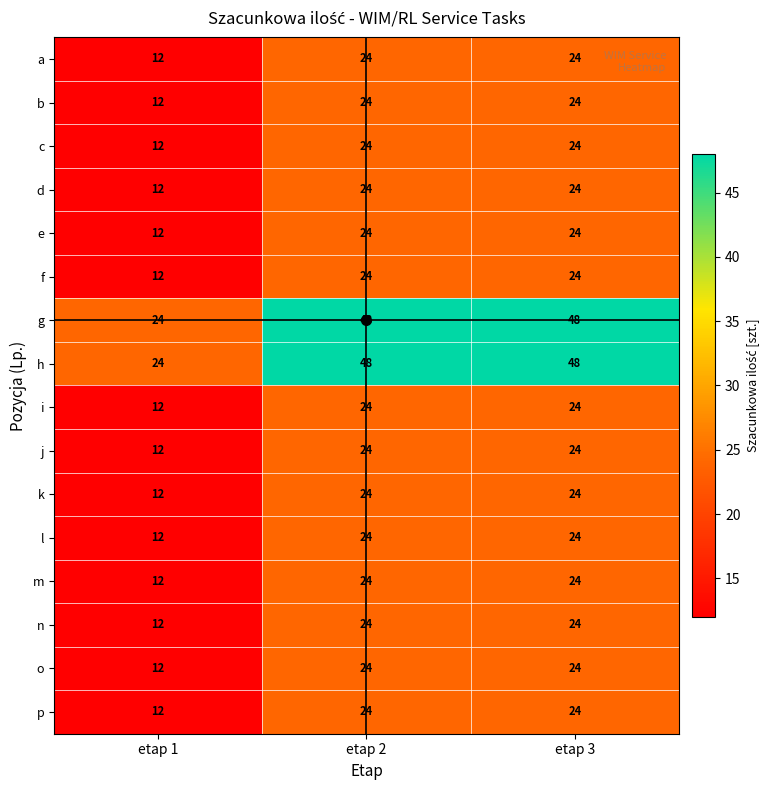

Which category has the lowest value in the i series?

etap 1